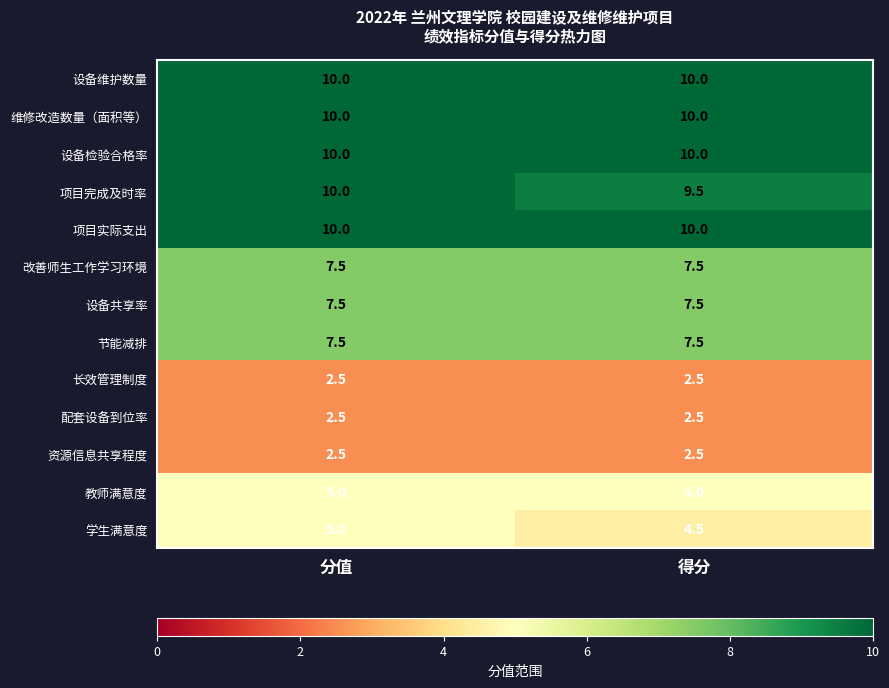

Is it true that 设备维护数量 equals 10.0 at 分值?

True